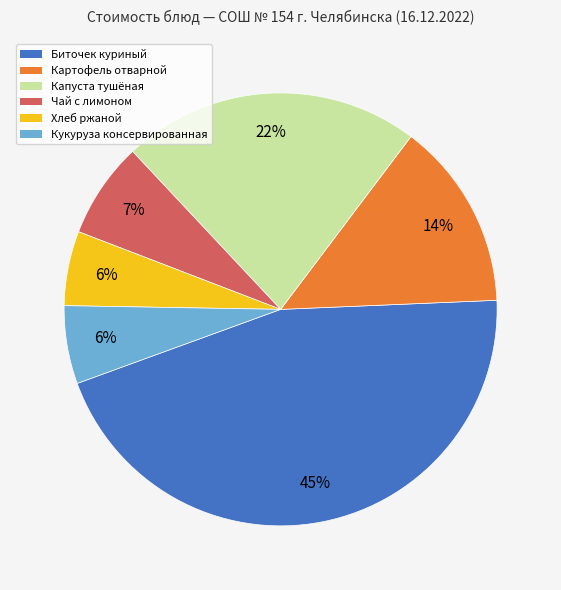

Does Картофель отварной represent more than half of the total?

No